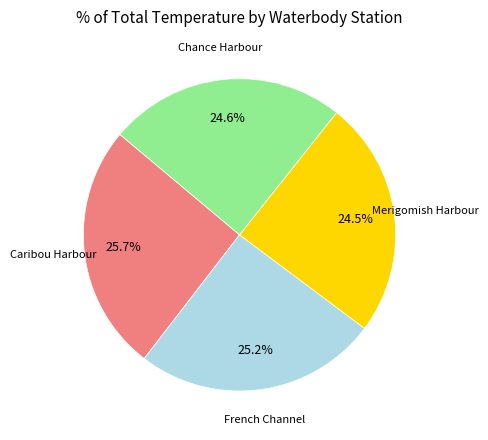

Is there a majority slice in this chart?

No